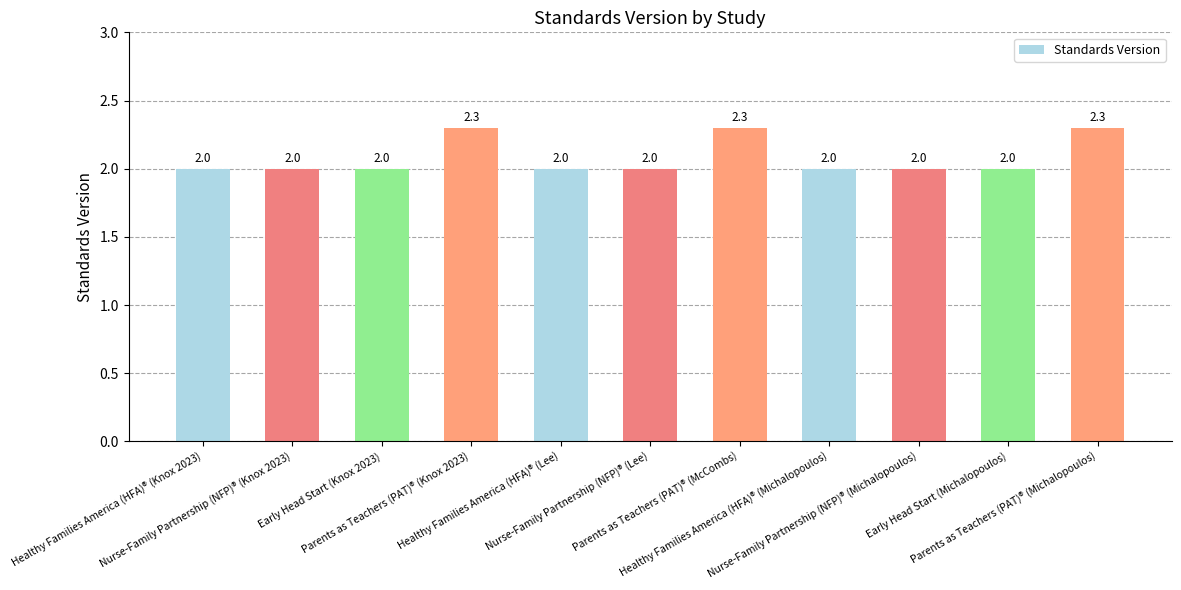

What is the average value?

2.1